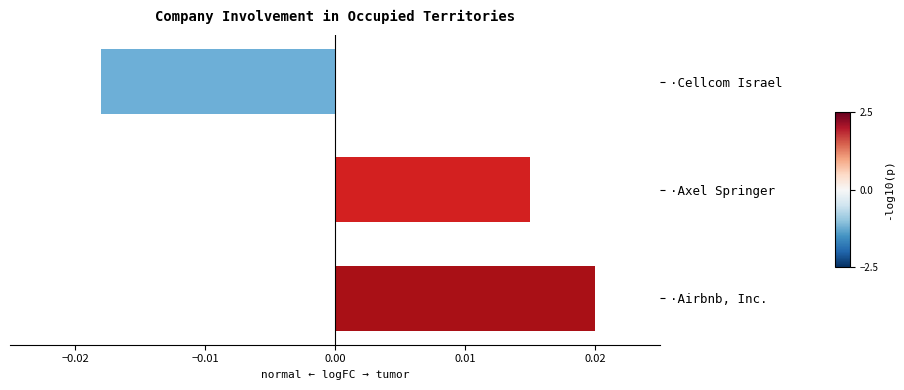

Between ·Airbnb, Inc. and ·Cellcom Israel, which is larger?

·Airbnb, Inc.